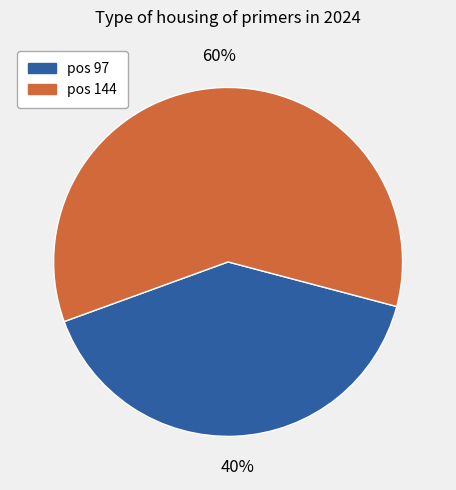

Does any single category account for the majority?

Yes